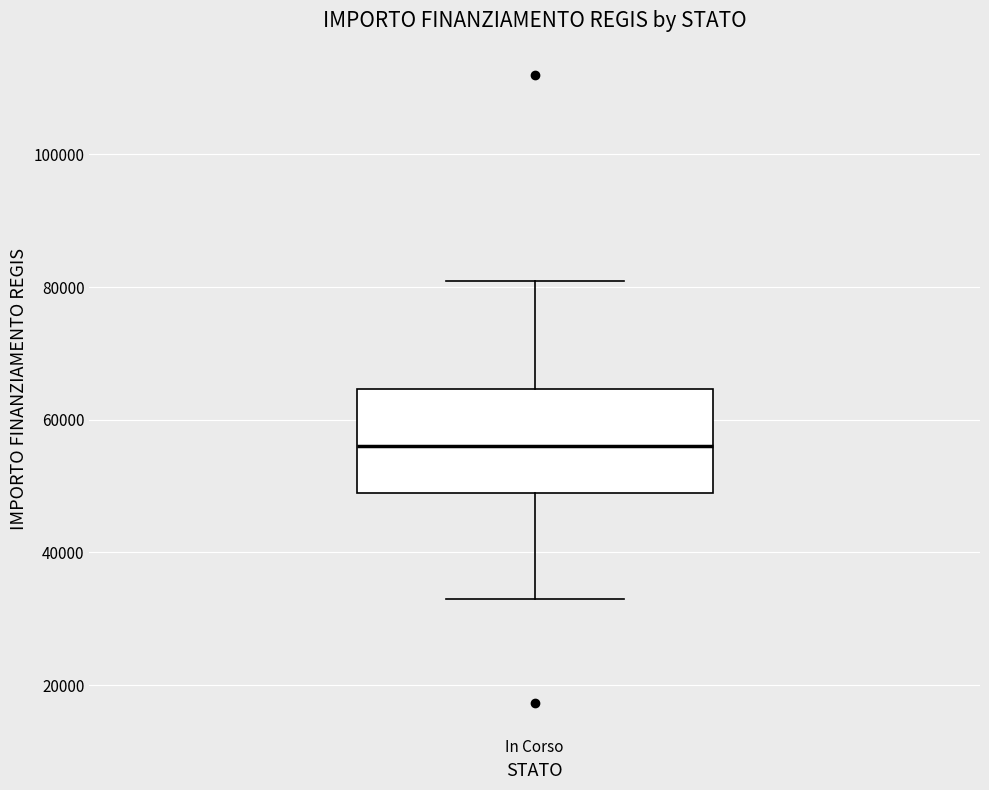

Where does the median line of the box for In Corso sit on the y-axis? The values are not printed on the chart, so give them approximately, as read against the axis.

56000